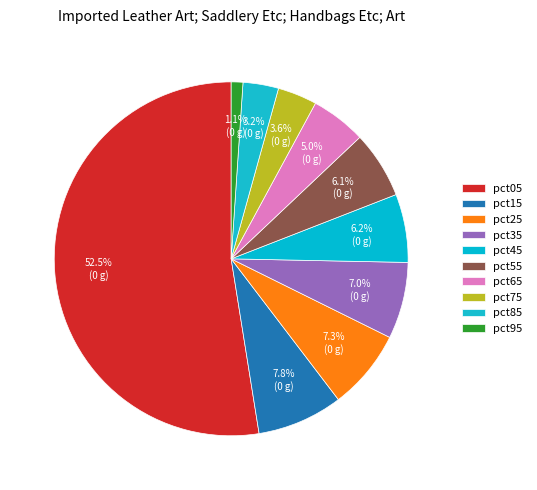

How many segments does this pie chart have?

10